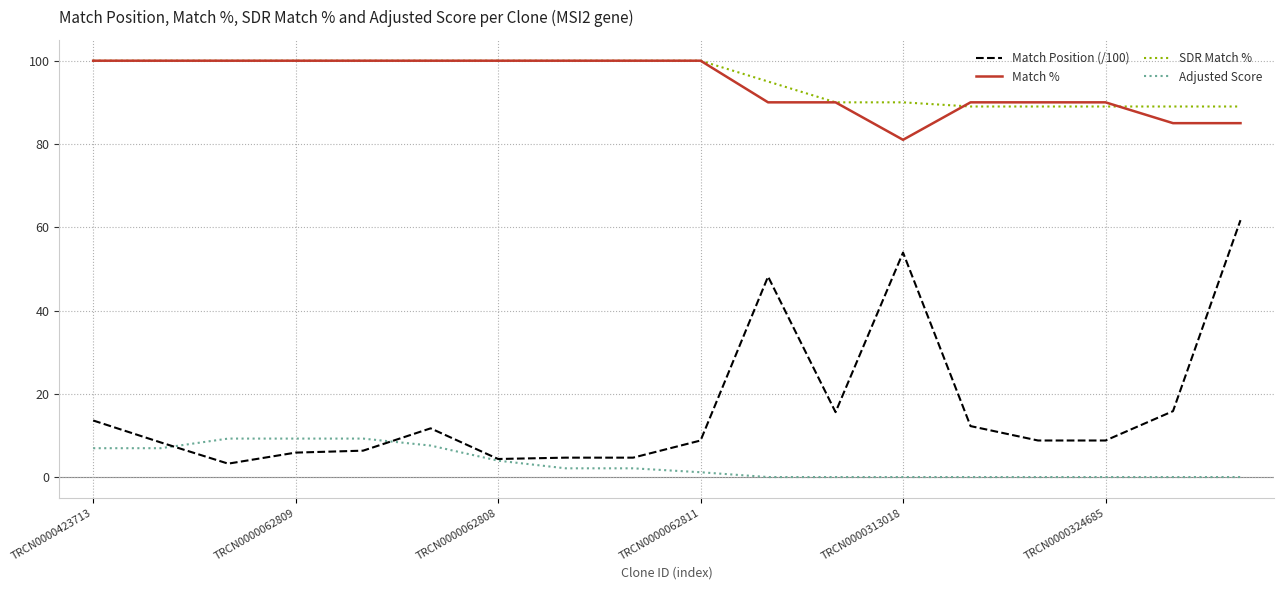

True or false: Match Position (/100) and Match % cross at least once.

False